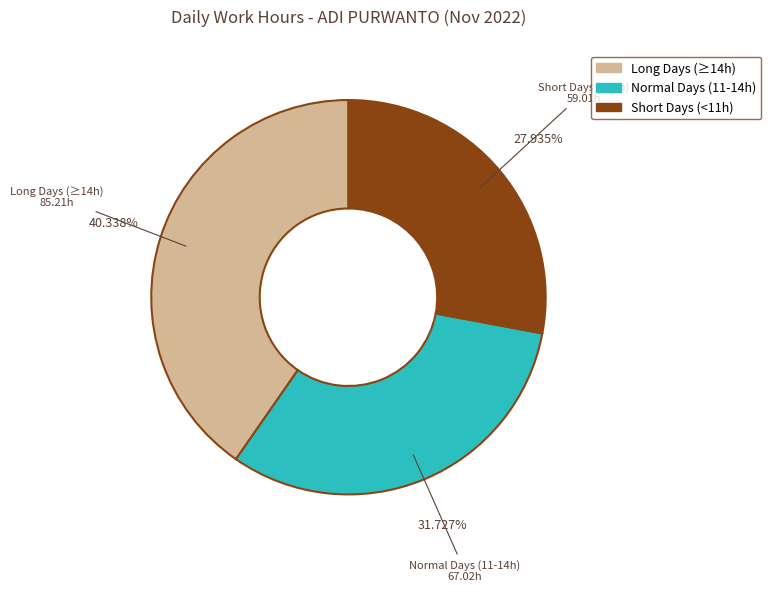

Is there a majority slice in this chart?

No